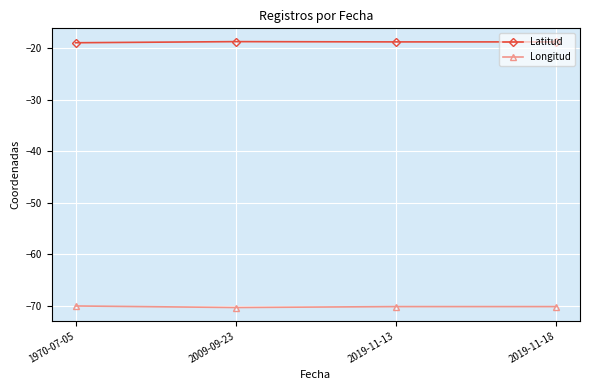

True or false: Longitud and Latitud cross at least once.

False